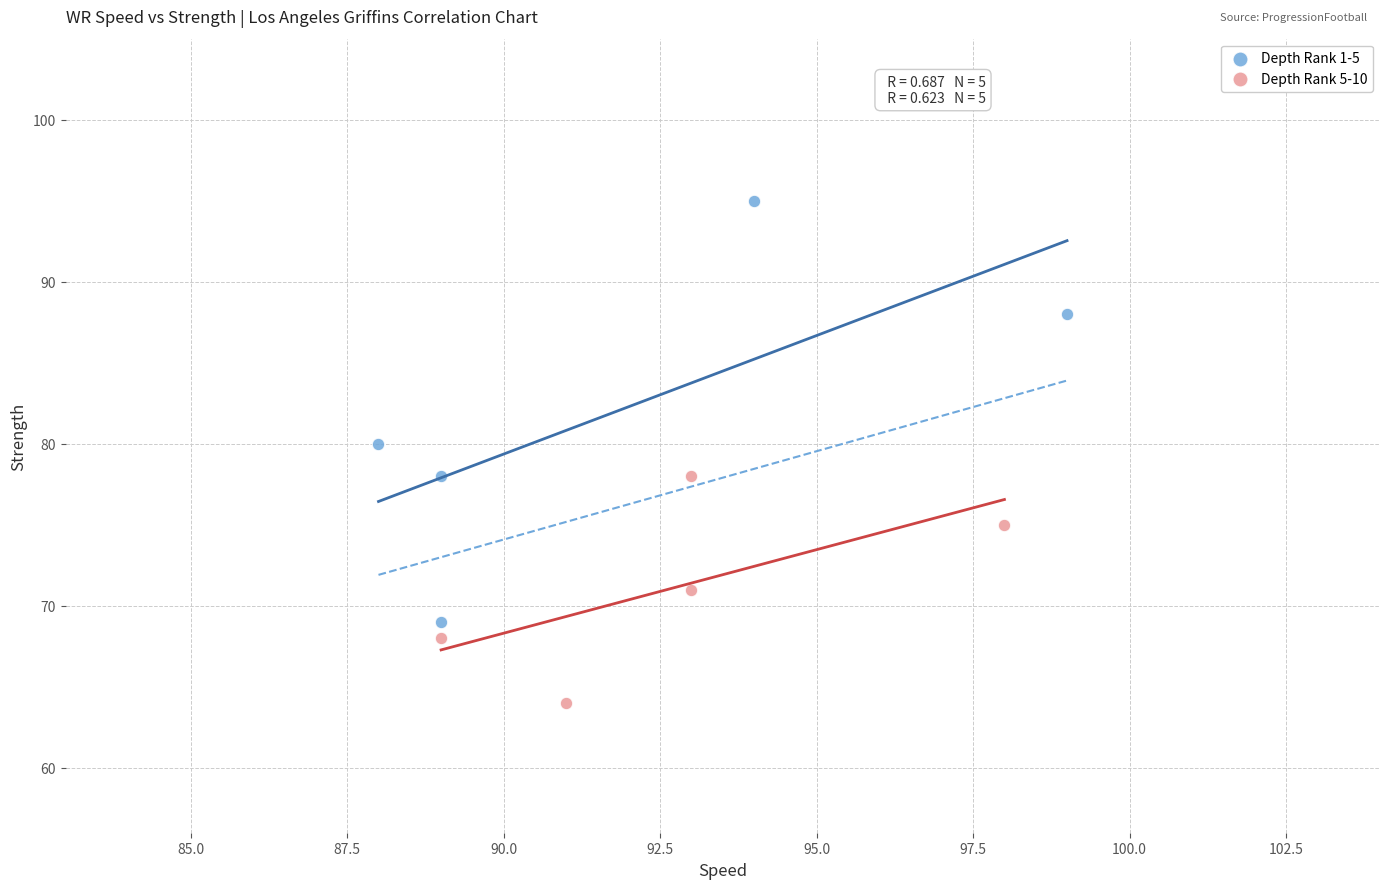

Which series contains the highest Y value?

Depth Rank 1-5